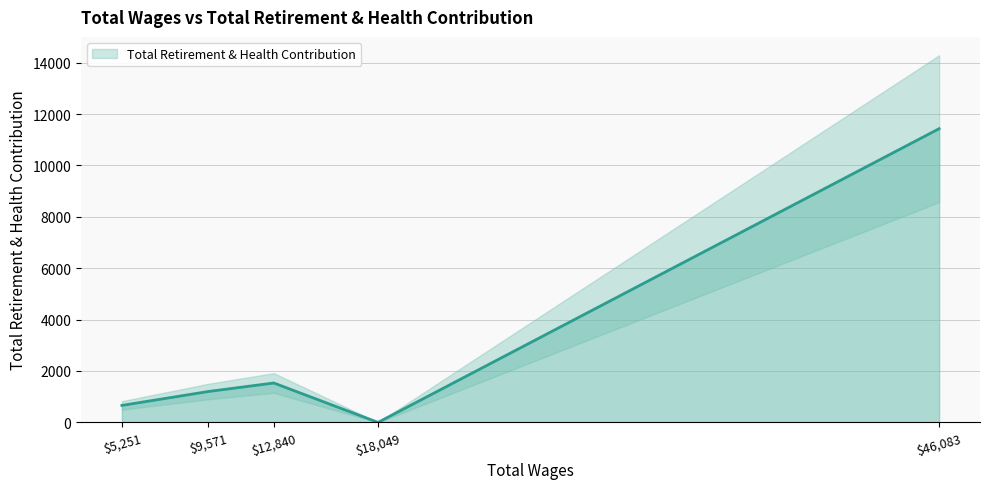

What is the maximum value shown in the chart?

11429